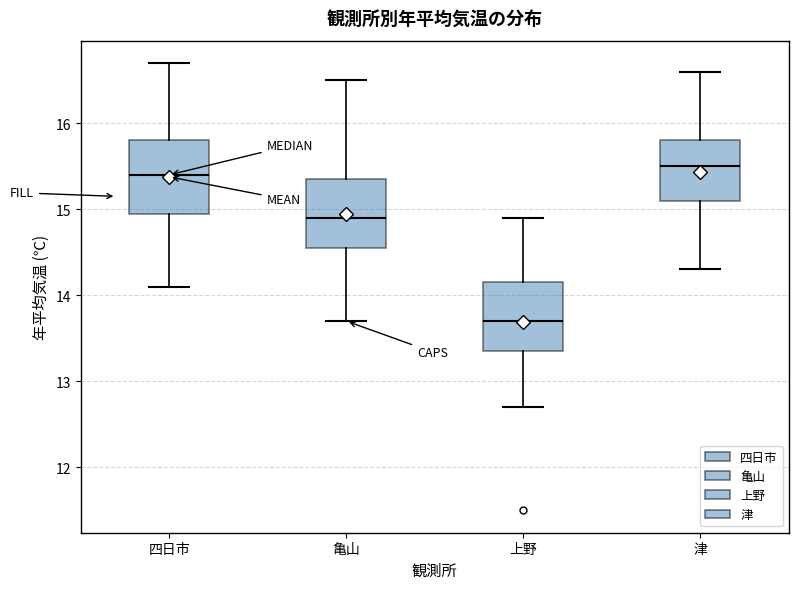

Reading left to right, read every box against the y-axis: the position of its median line, the range the box covers, and the ends of its whiskers. The values are not printed on the chart, so give them approximately, as read against the axis.

四日市: median 15.4, box 15.0 to 15.8, whiskers 14.1 to 16.7
亀山: median 14.9, box 14.6 to 15.4, whiskers 13.7 to 16.5
上野: median 13.7, box 13.4 to 14.2, whiskers 12.7 to 14.9
津: median 15.5, box 15.1 to 15.8, whiskers 14.3 to 16.6